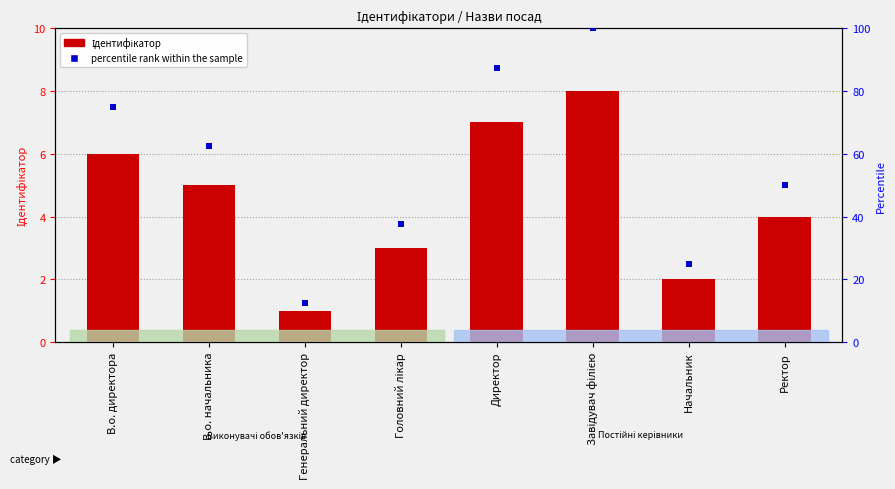

Is the value of percentile rank within the sample at В.о. директора greater than the value of Ідентифікатор at Головний лікар?

Yes